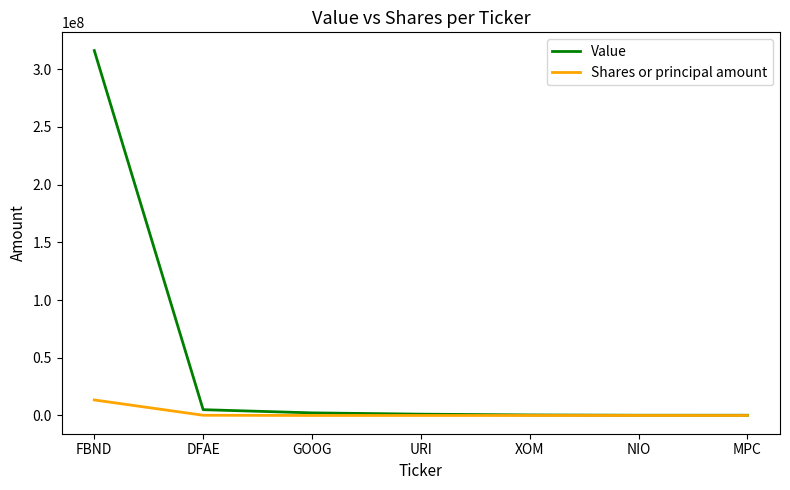

What position from the right is NIO?

2